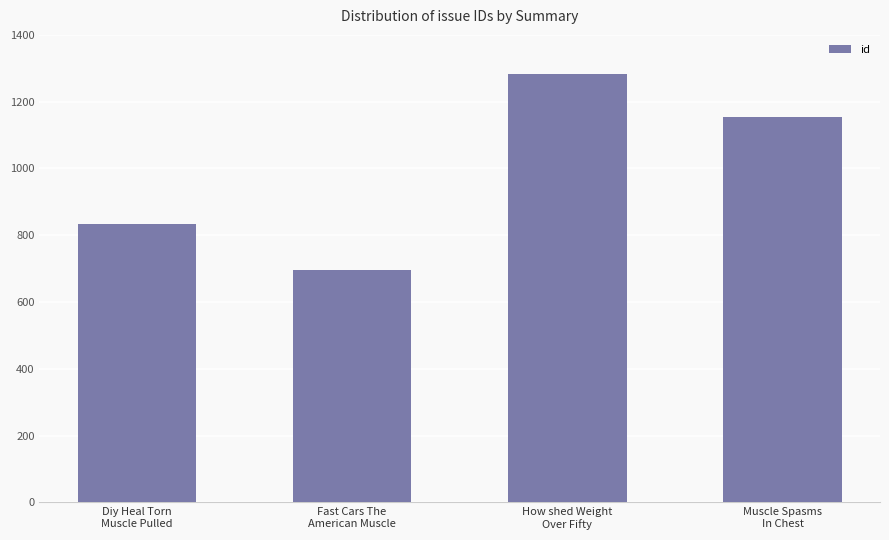

Does the chart contain any negative values?

No